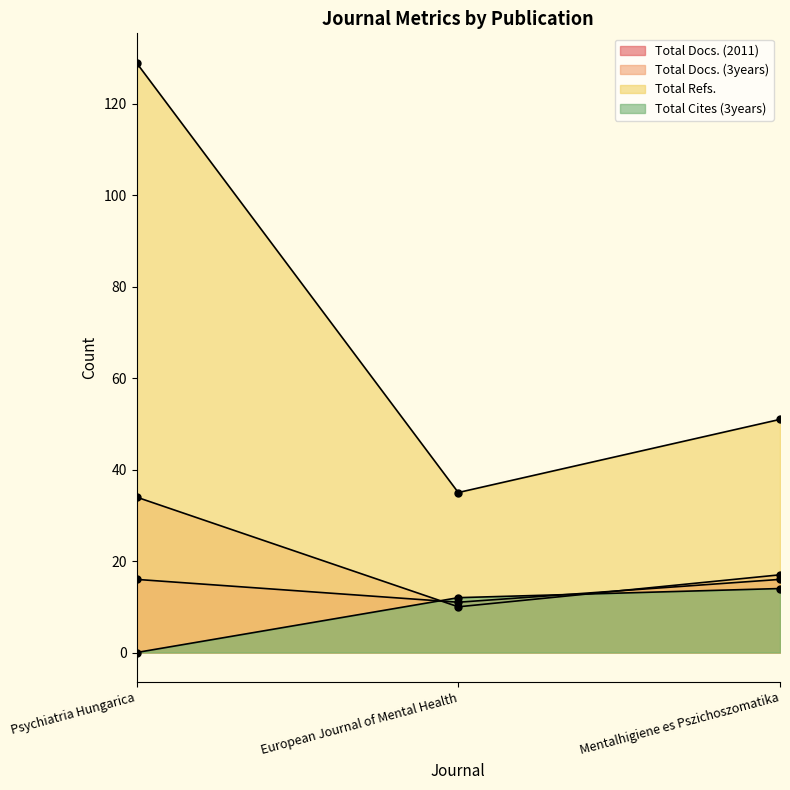

Reading left to right, list all the values displayed in this chart.

Total Docs. (2011): 16	11	16
Total Docs. (3years): 34	10	17
Total Refs.: 129	35	51
Total Cites (3years): 0	12	14